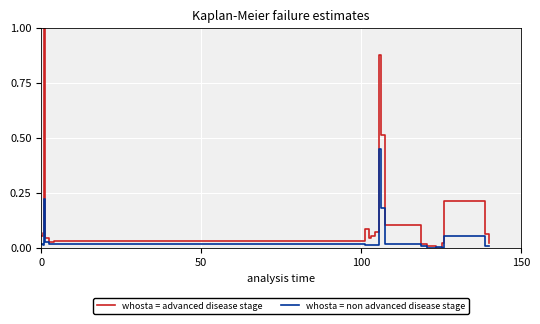

Which series has the widest spread of values?

whosta = advanced disease stage